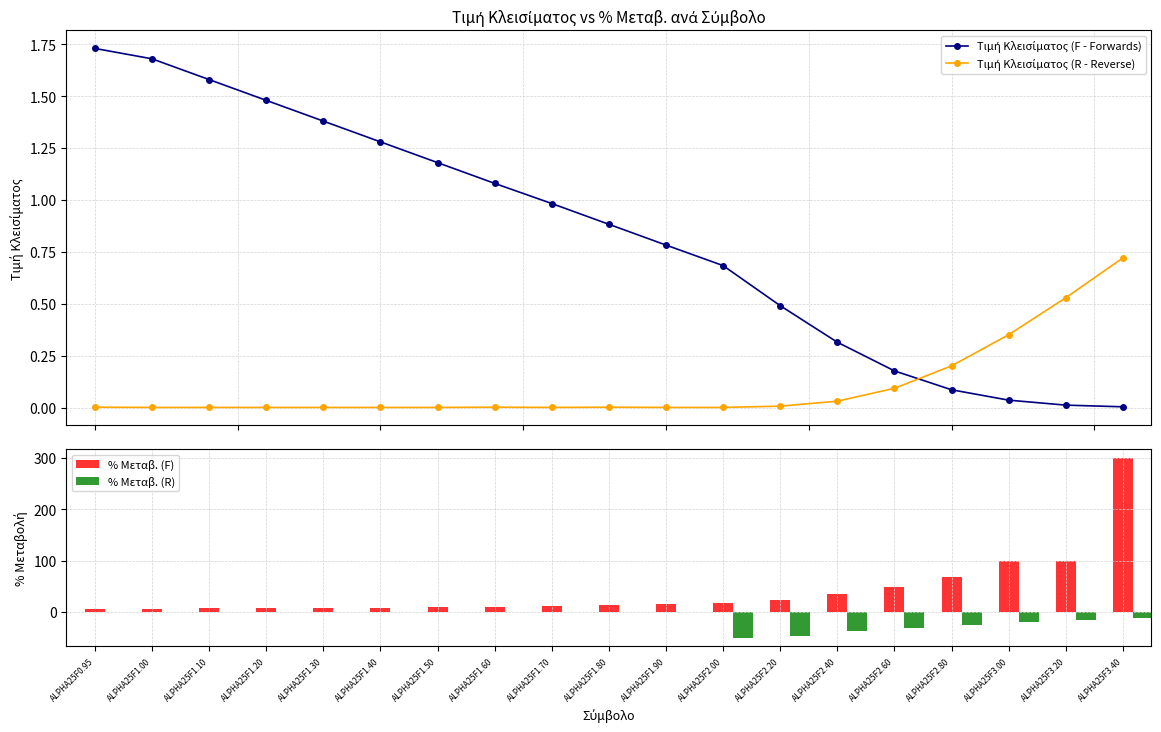

True or false: % Μεταβ. (F) has a value of 6.8 at ALPHA25F1.10.

True